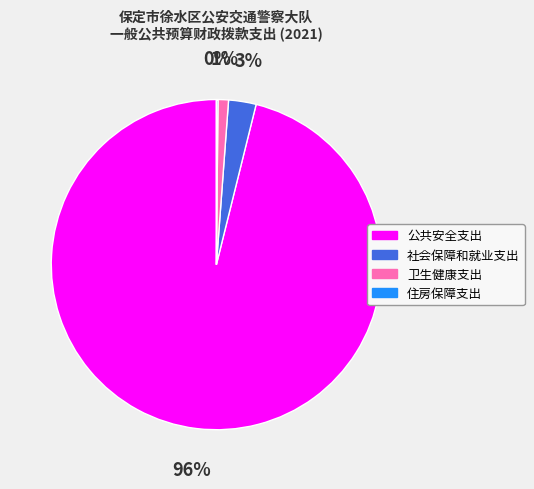

Do 公共安全支出 and 卫生健康支出 together represent more than half of the pie?

Yes